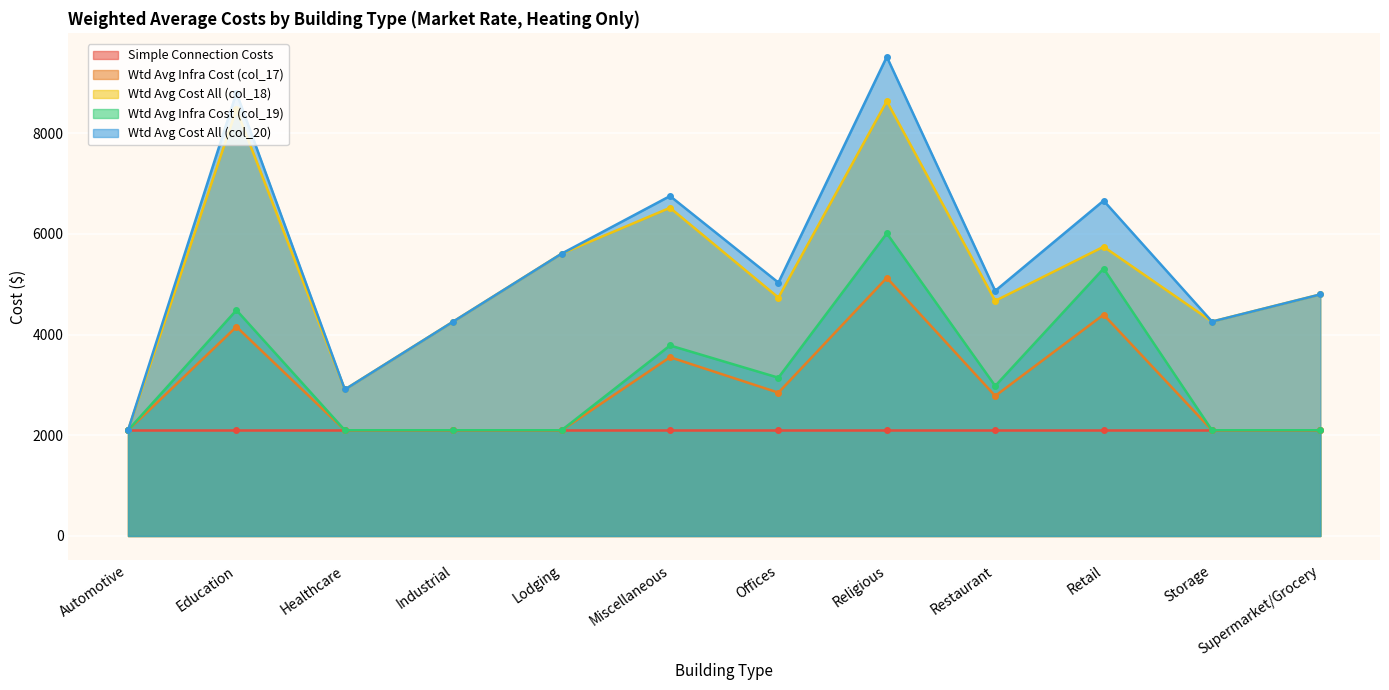

What is the greatest value displayed?

9513.8